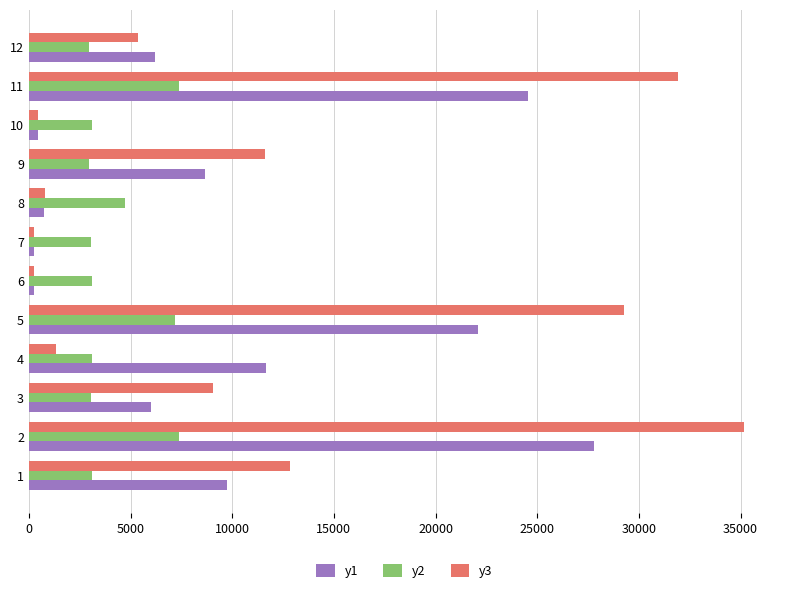

What is the spread (max minus min) of values at 2?

27808.4